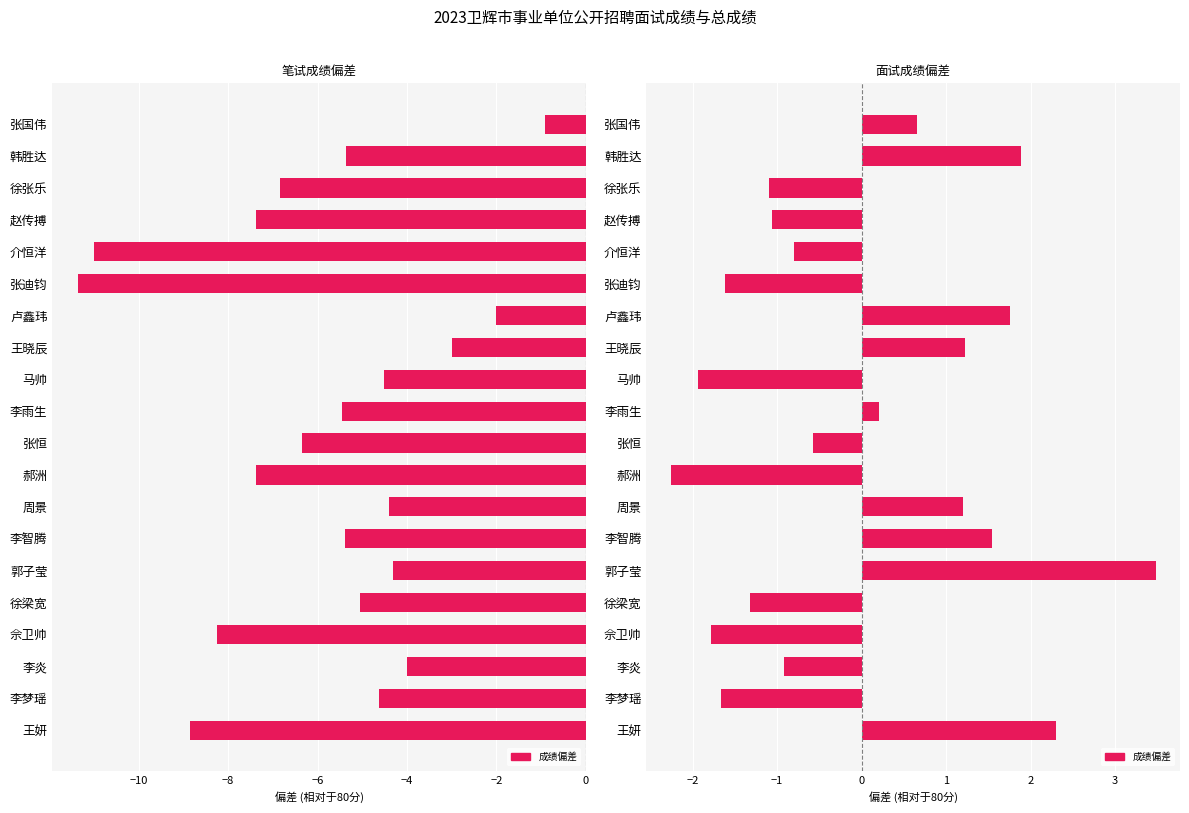

What is the difference between the second highest and second lowest values?

4.2